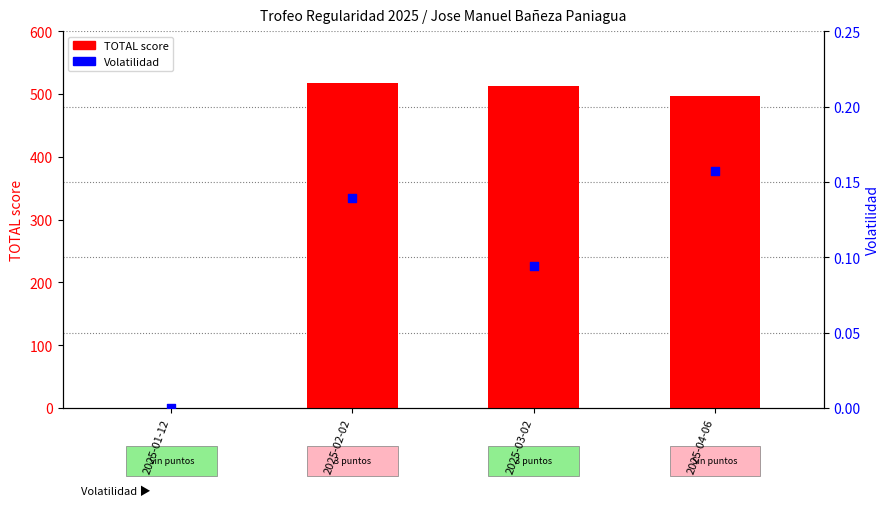

Which series has the largest total across all categories?

TOTAL score